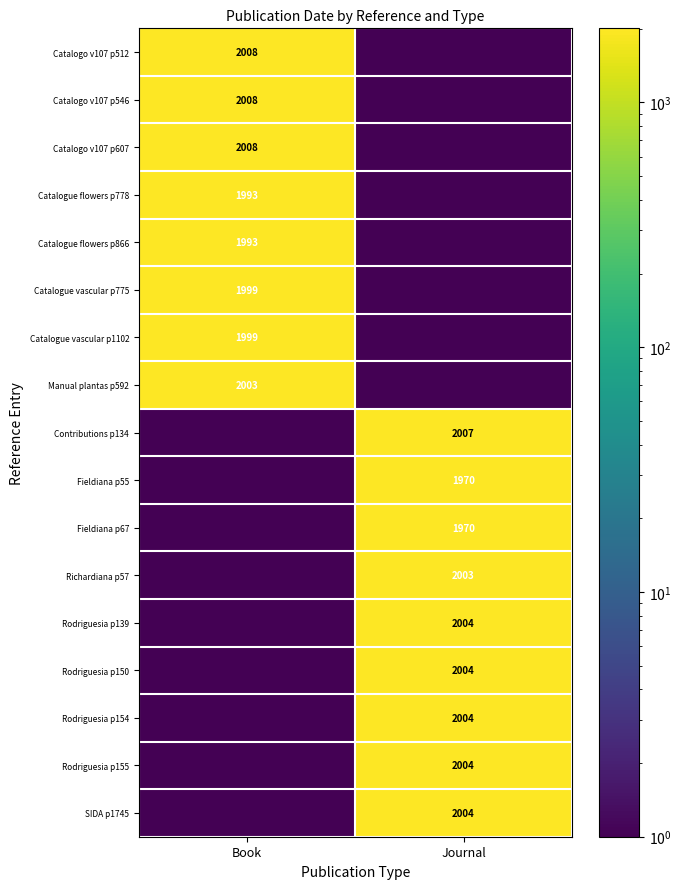

Which category has the highest value across all series?

Book